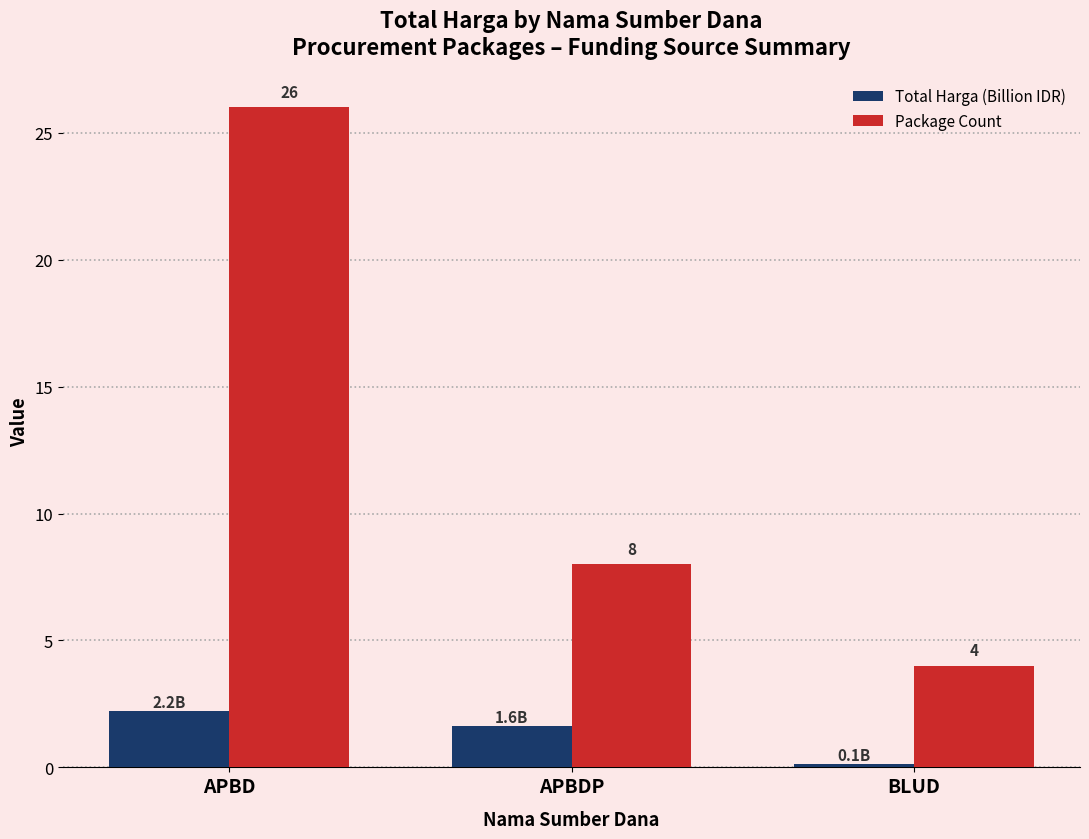

At how many categories does at least one series exceed 20?

1